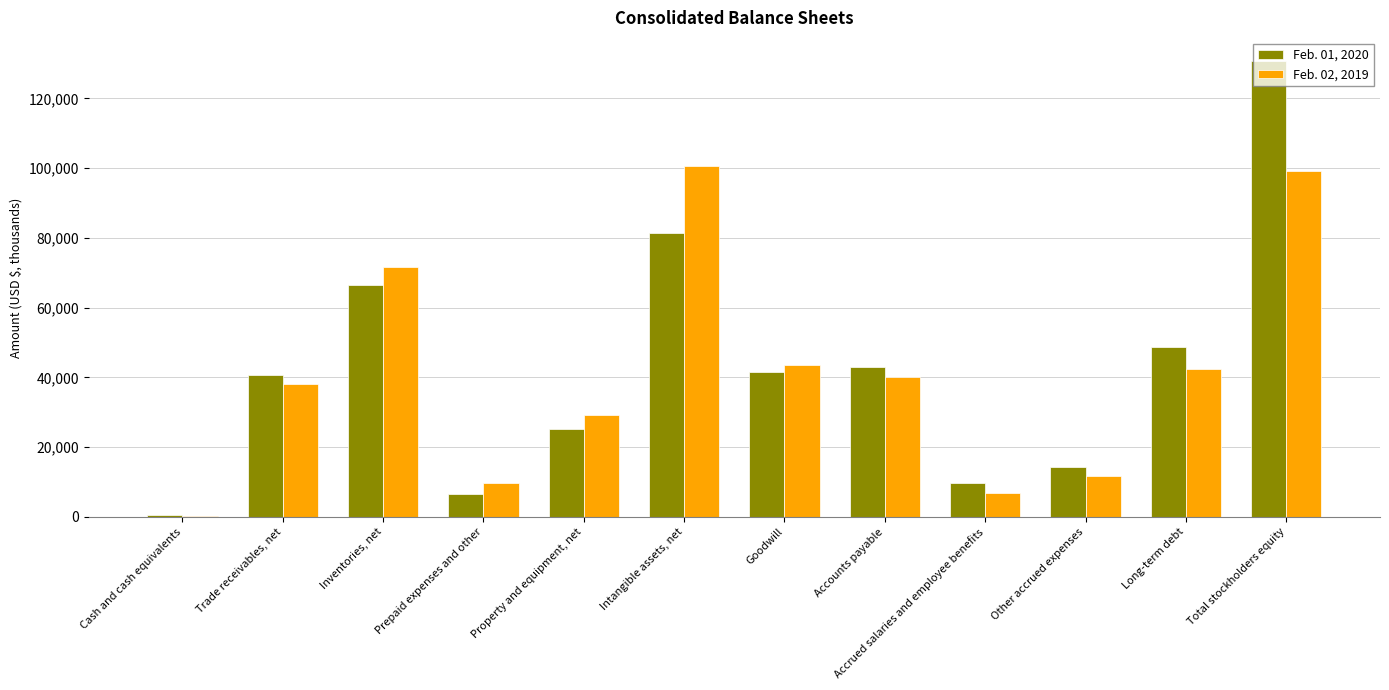

Which series changed the most between Inventories, net and Total stockholders equity?

Feb. 01, 2020